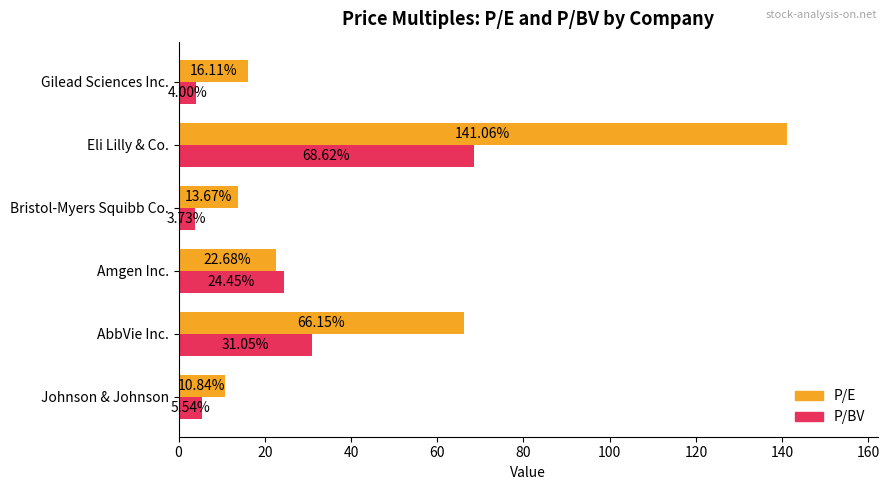

What is the difference between the second highest and minimum values in the P/E series?

55.3